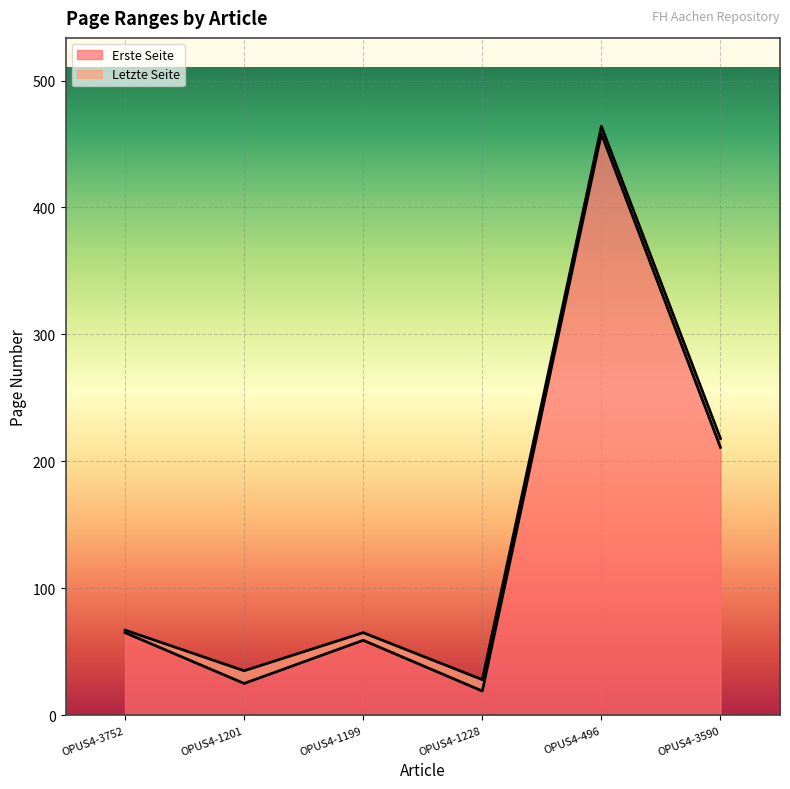

Is it true that Letzte Seite equals 49 at OPUS4-3590?

False